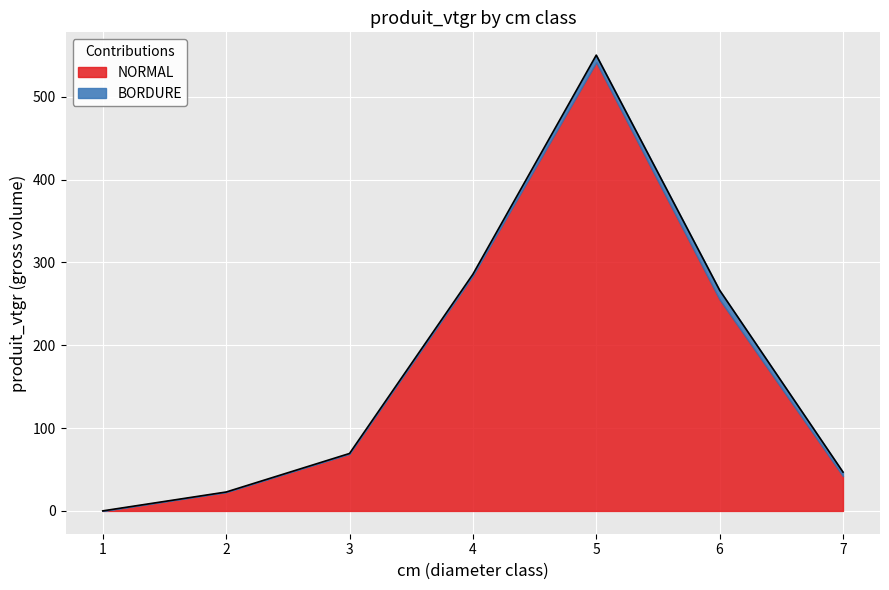

What is the value of the 7th point from the left?

46.9